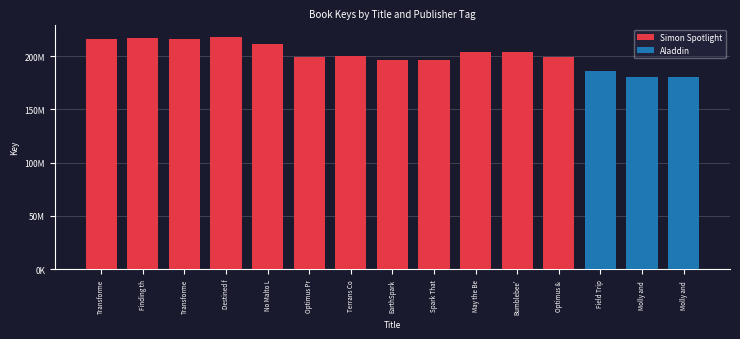

List the series in order of their overall mean, lowest first.

Aladdin, Simon Spotlight